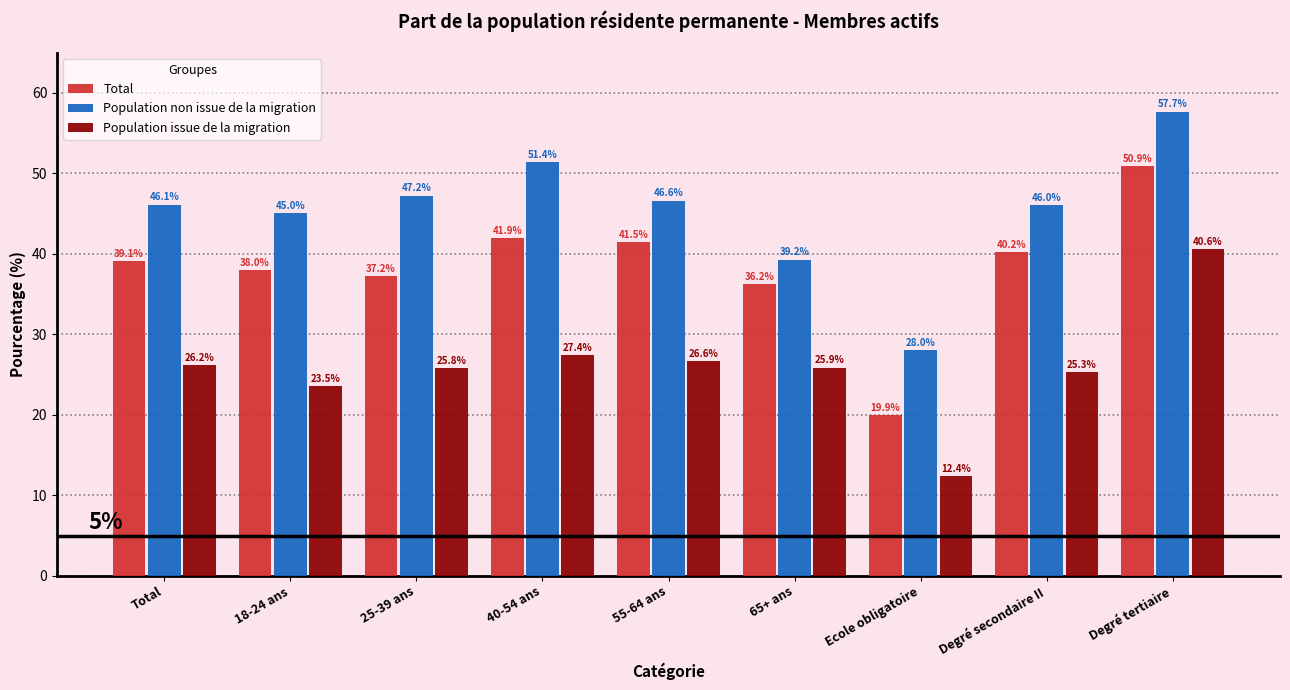

Reading left to right, extract all data points from this chart.

Total: Total=39.1	18-24 ans=38.0	25-39 ans=37.2	40-54 ans=41.9	55-64 ans=41.5	65+ ans=36.2	Ecole obligatoire=19.9	Degré secondaire II=40.2	Degré tertiaire=50.9
Population non issue de la migration: Total=46.1	18-24 ans=45.0	25-39 ans=47.2	40-54 ans=51.4	55-64 ans=46.6	65+ ans=39.2	Ecole obligatoire=28.0	Degré secondaire II=46.0	Degré tertiaire=57.7
Population issue de la migration: Total=26.2	18-24 ans=23.5	25-39 ans=25.8	40-54 ans=27.4	55-64 ans=26.6	65+ ans=25.9	Ecole obligatoire=12.4	Degré secondaire II=25.3	Degré tertiaire=40.6